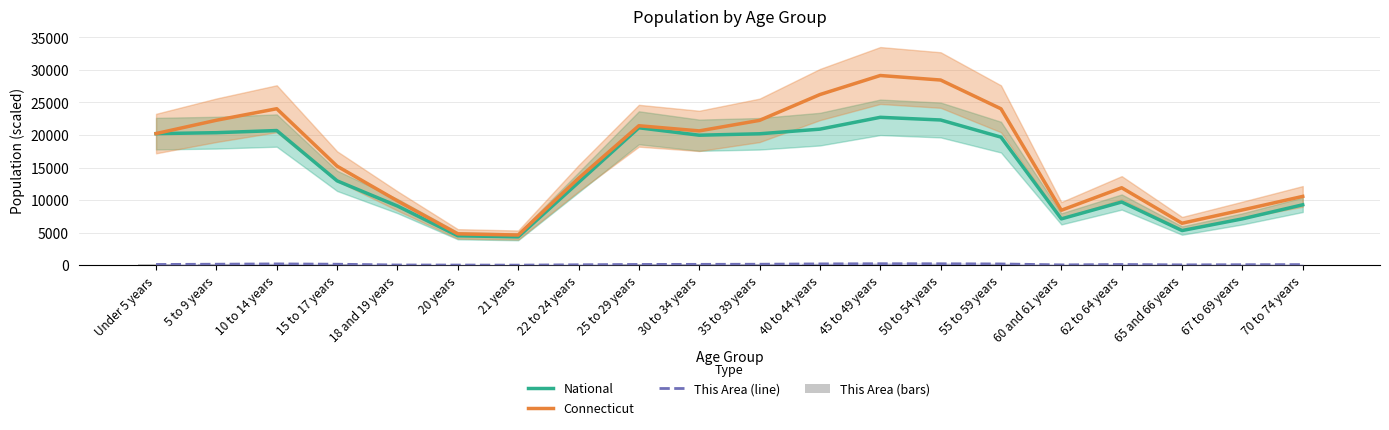

What are all the series names shown in the legend?

National, Connecticut, This Area (line), This Area (bars)